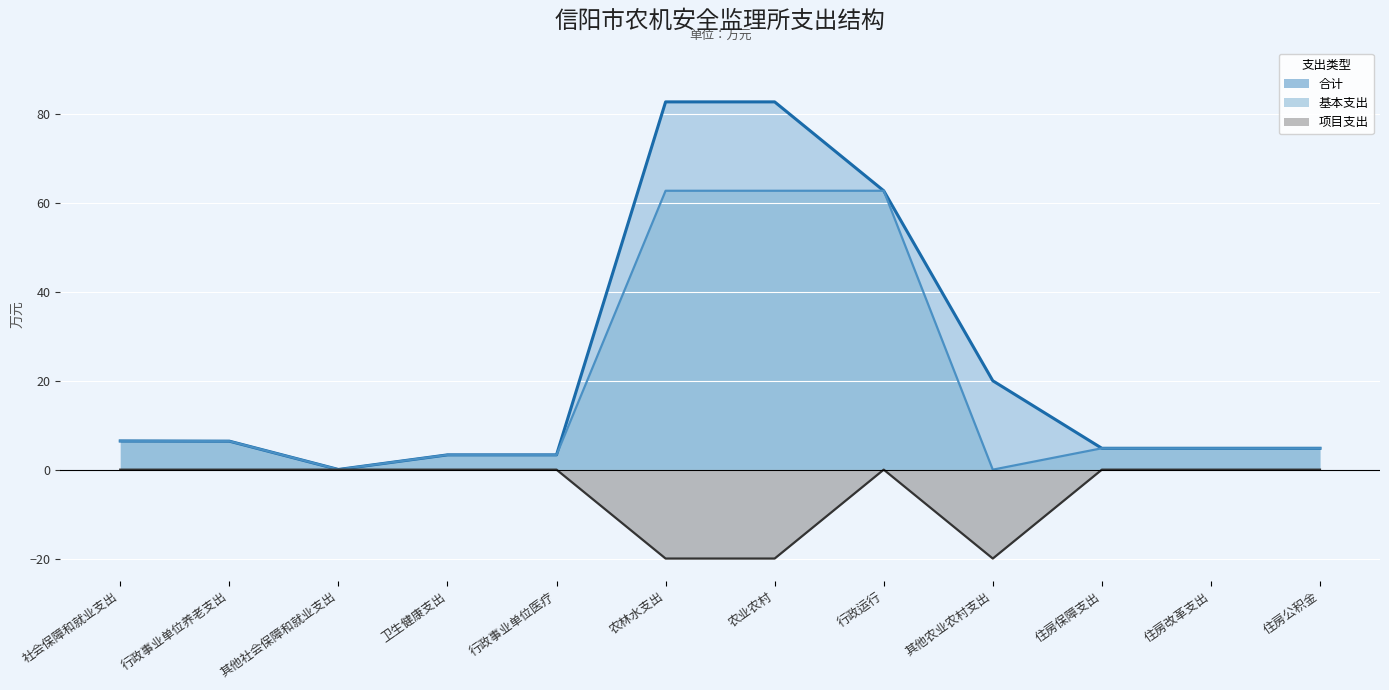

The value of 合计 at 住房公积金 is 7.1. True or false?

False